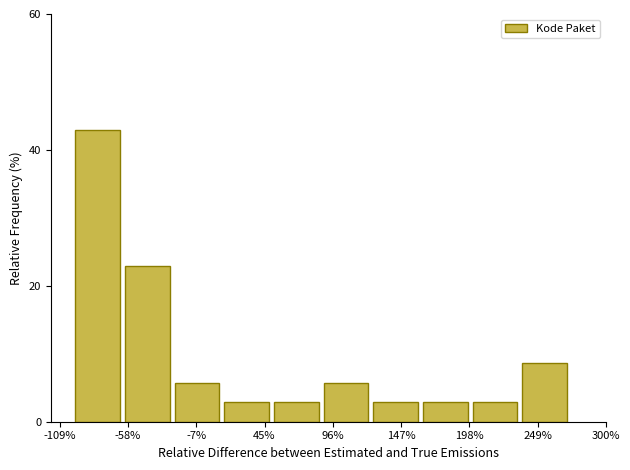

Read against the x-axis, roughly where is the centre of the tallest bar?

-80